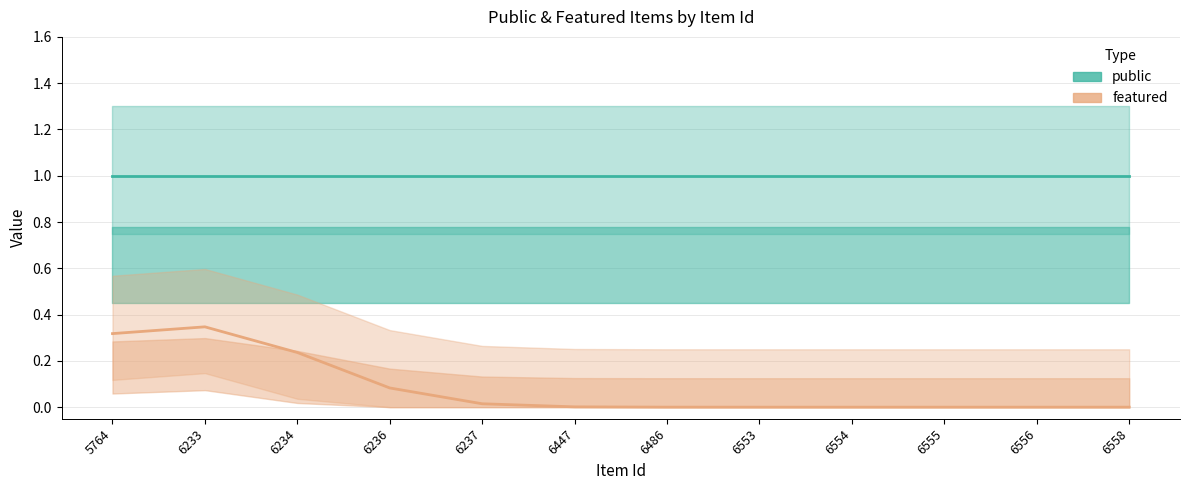

What is the approximate value of featured at 6234?

0.2